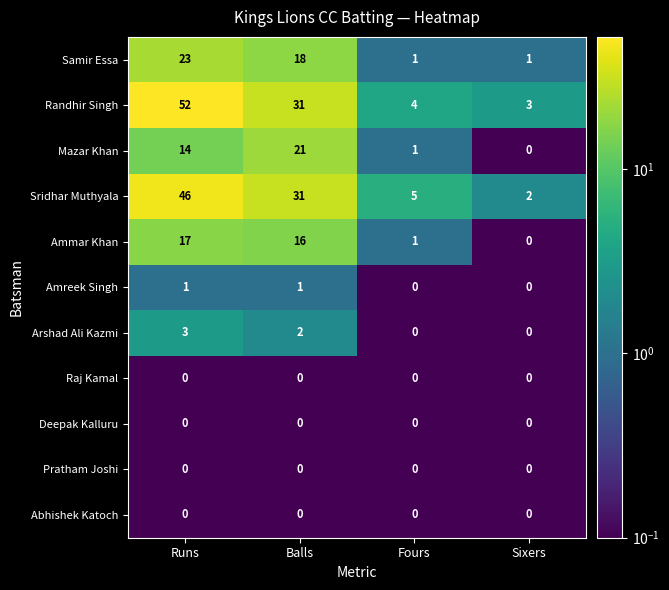

What is the difference between the highest and lowest values at Sixers?

3